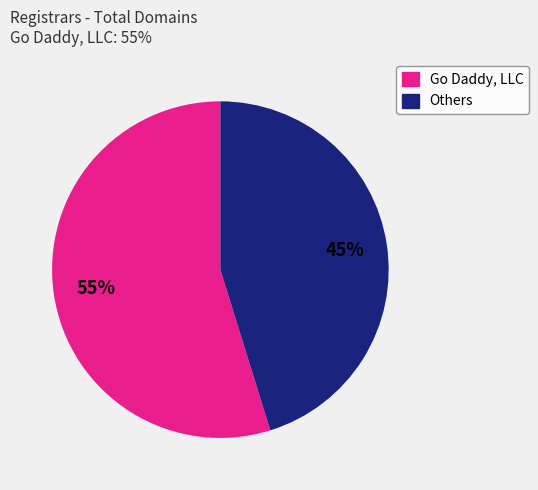

To the nearest percent, what is the difference between the largest and smallest slice percentages?

10%